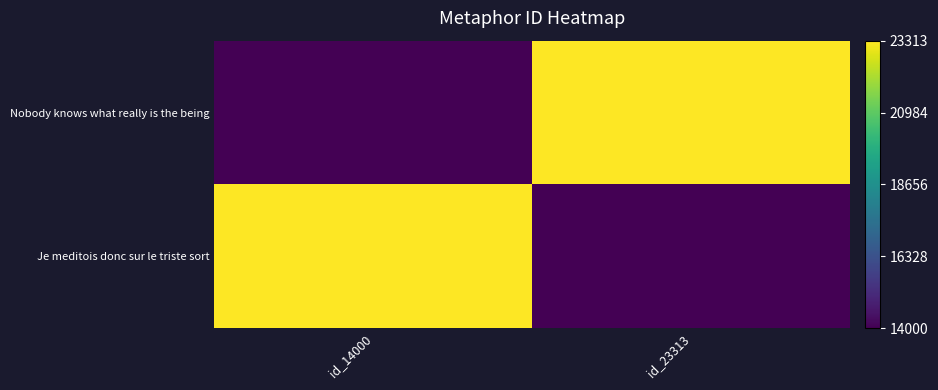

Which series has the largest total across all categories?

Nobody knows what really is the being